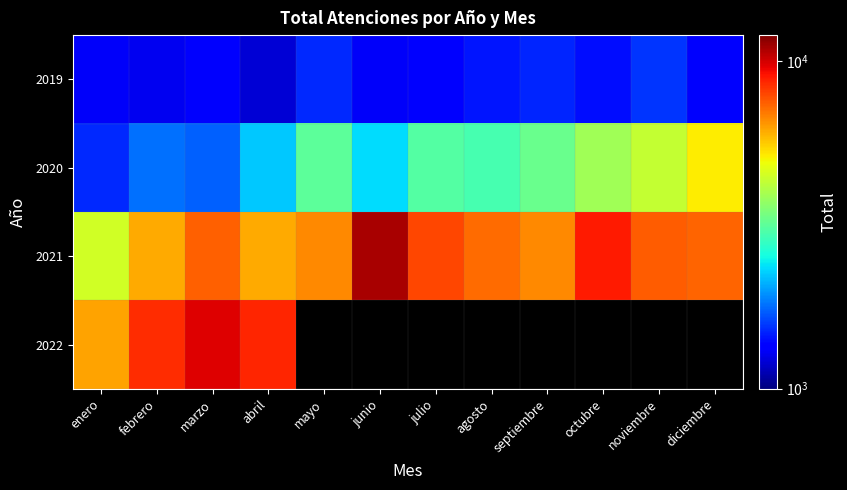

What is the difference between the 2019 values at marzo and abril?

110.0